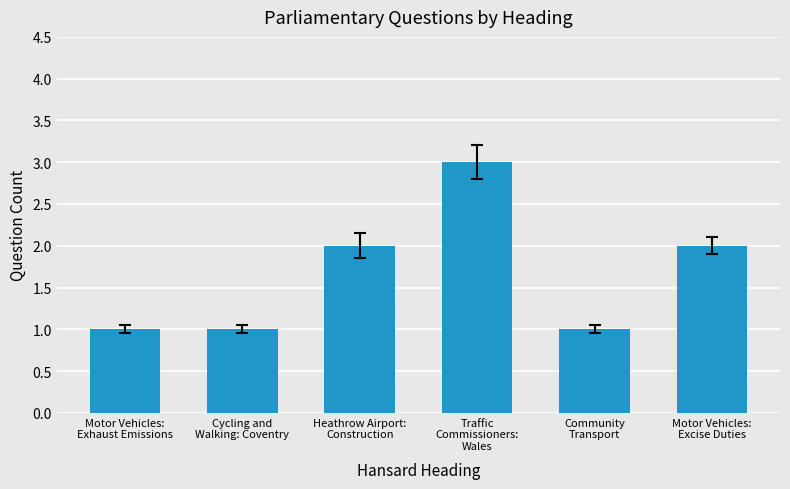

What is the difference between the second highest and minimum values?

1